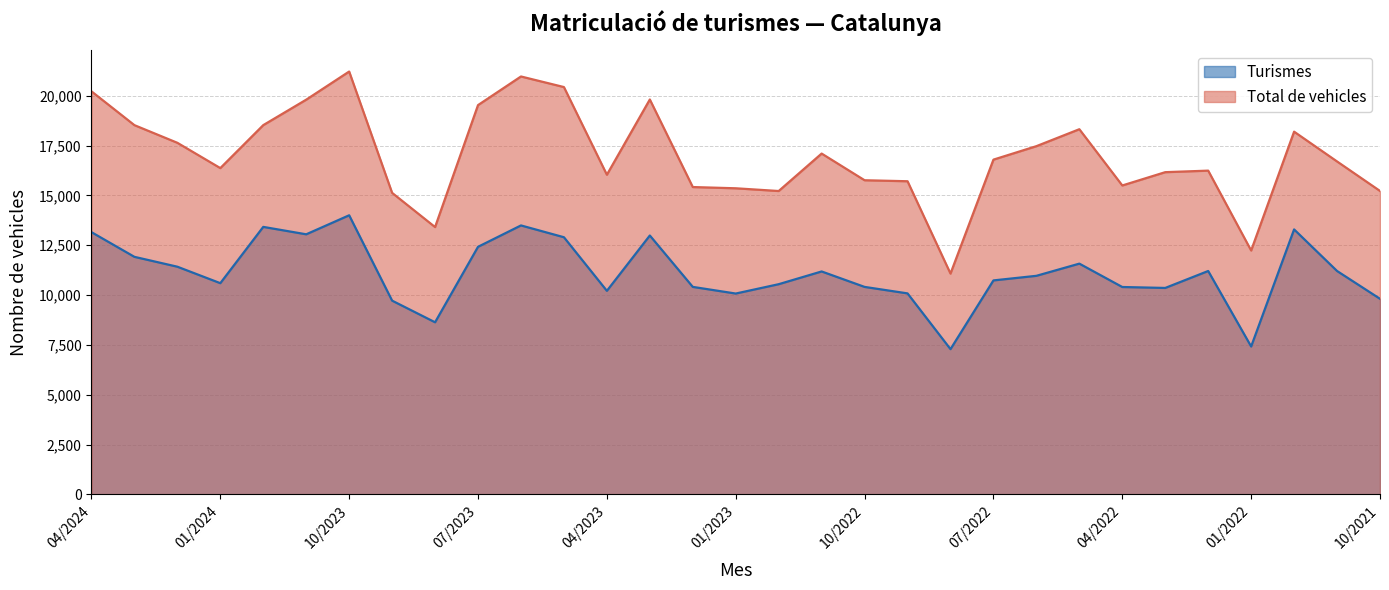

What is the minimum value shown in the chart?

7289